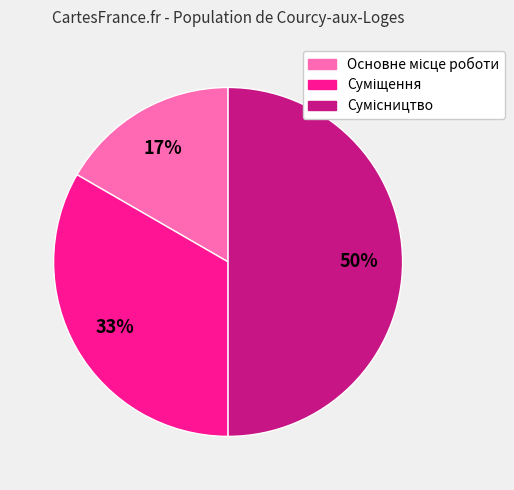

Count the number of slices in the pie.

3